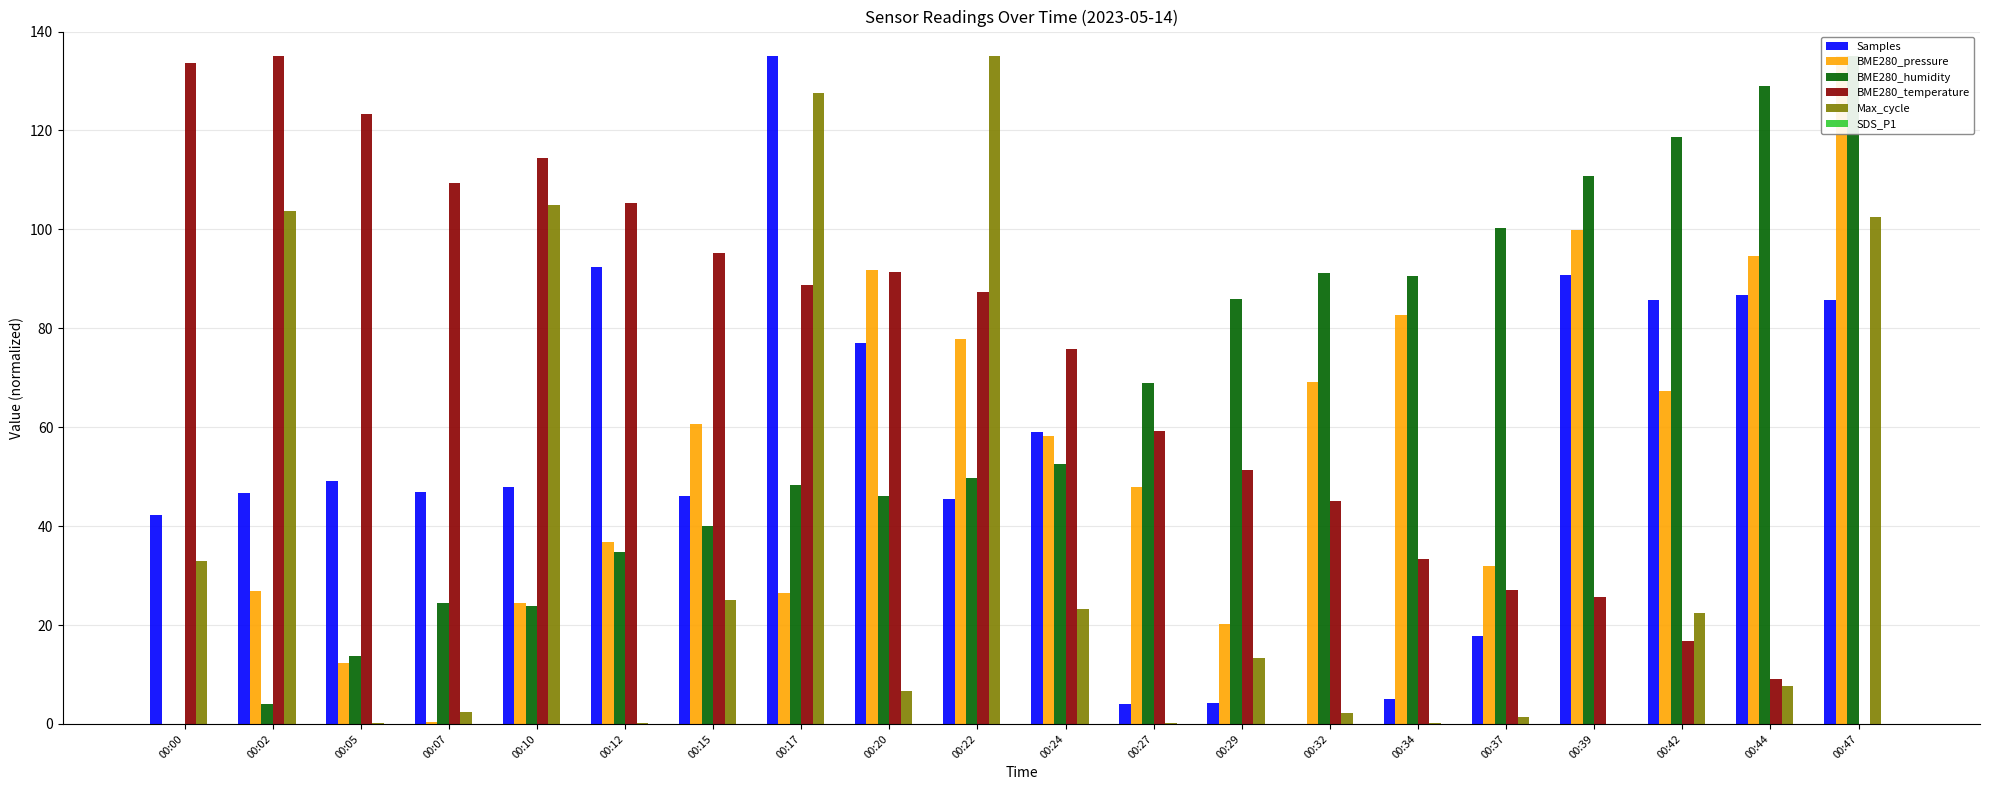

Between 00:07 and 00:27, which is larger?

00:07